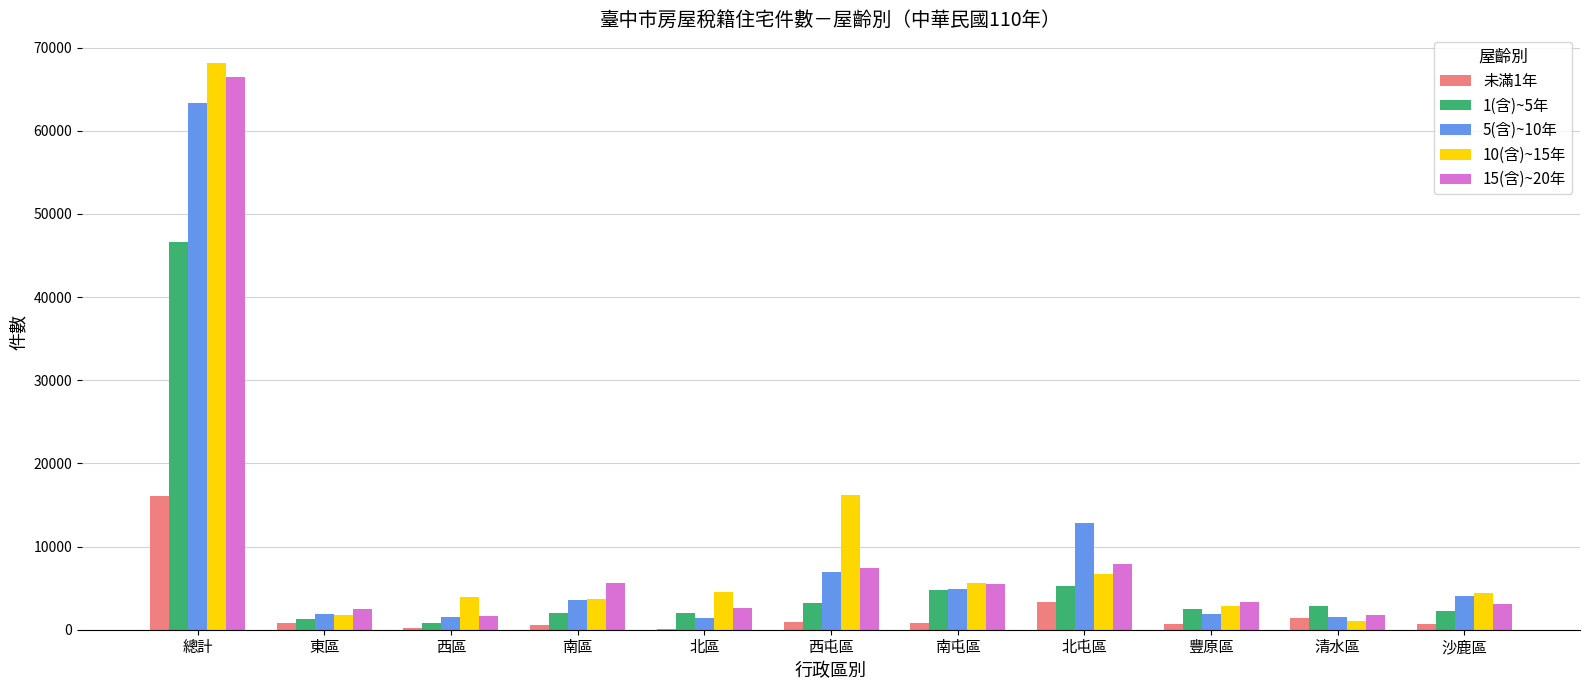

What is the greatest value displayed?

68194